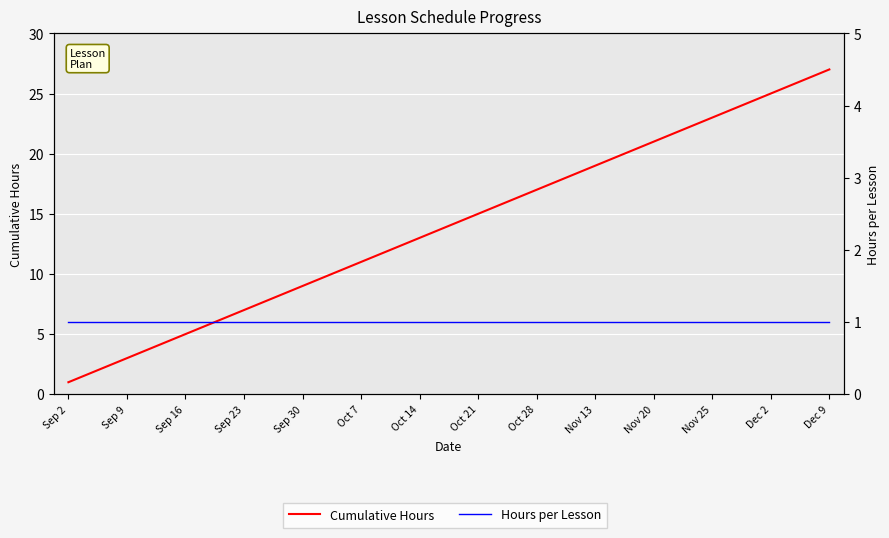

True or false: Hours per Lesson has more than 0 interior local peaks.

False